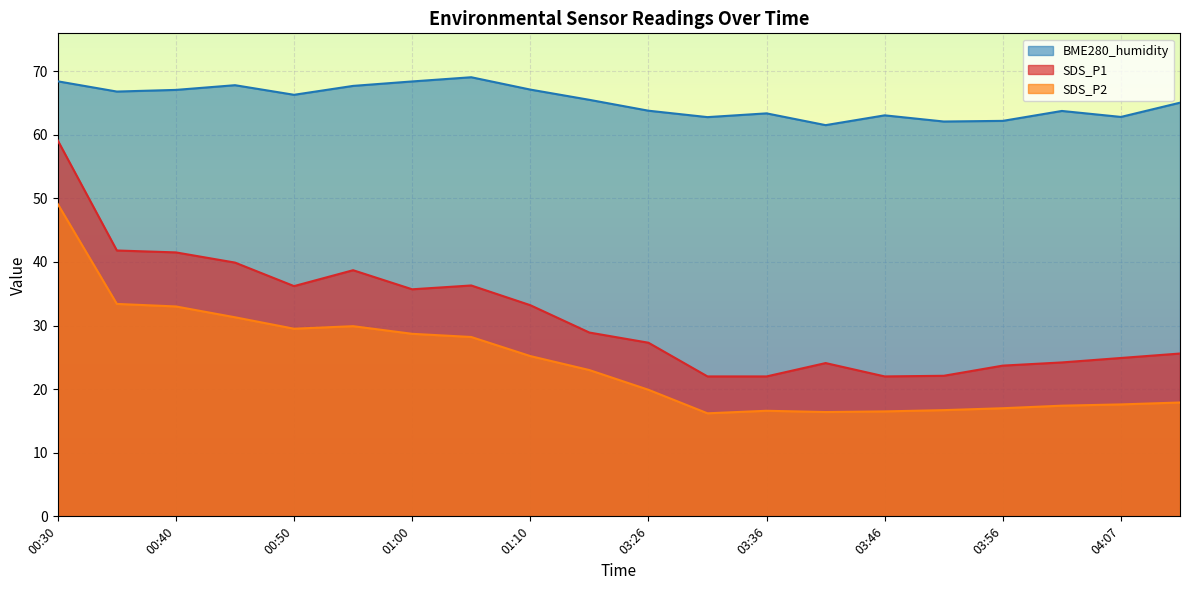

Rank the series by their average value, from highest to lowest.

BME280_humidity, SDS_P1, SDS_P2